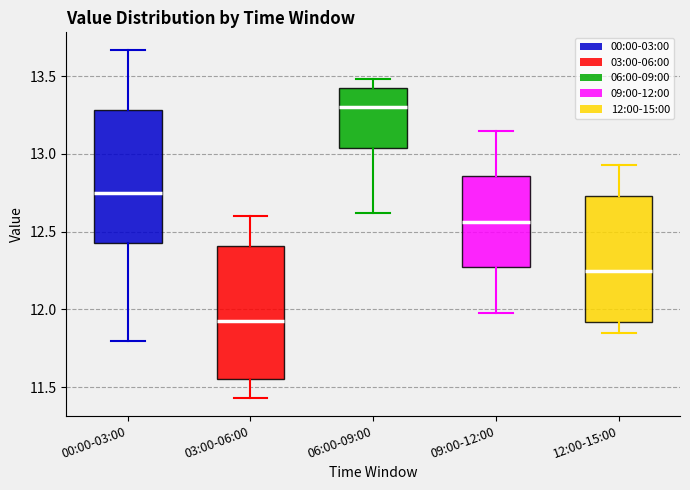

Where does the upper whisker of the box for 03:00-06:00 end on the y-axis? The values are not printed on the chart, so give them approximately, as read against the axis.

12.60